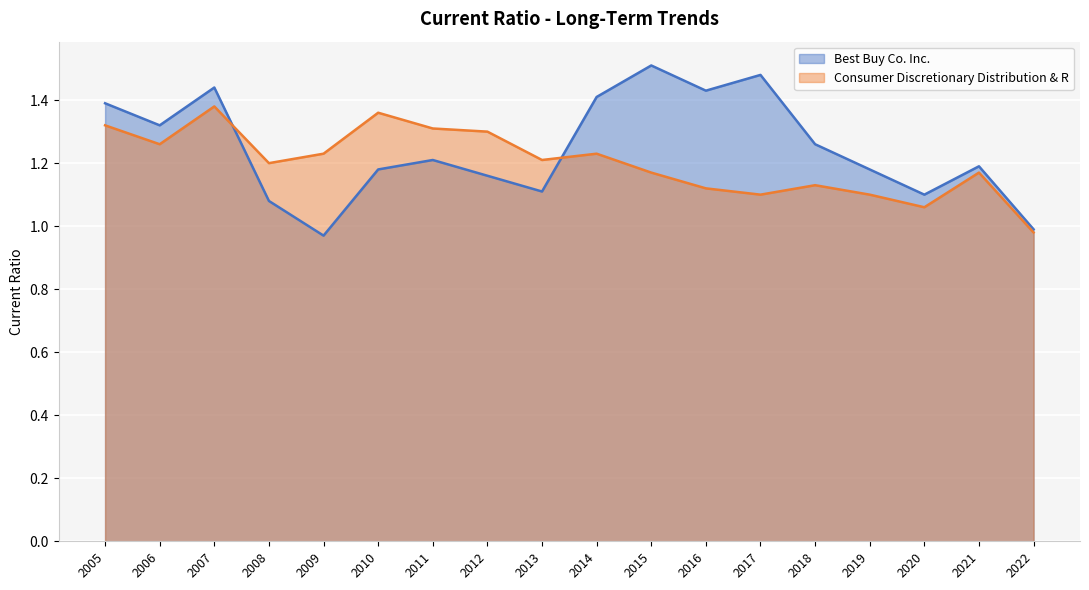

How many times do Best Buy Co. Inc. and Consumer Discretionary Distribution & R cross each other?

2